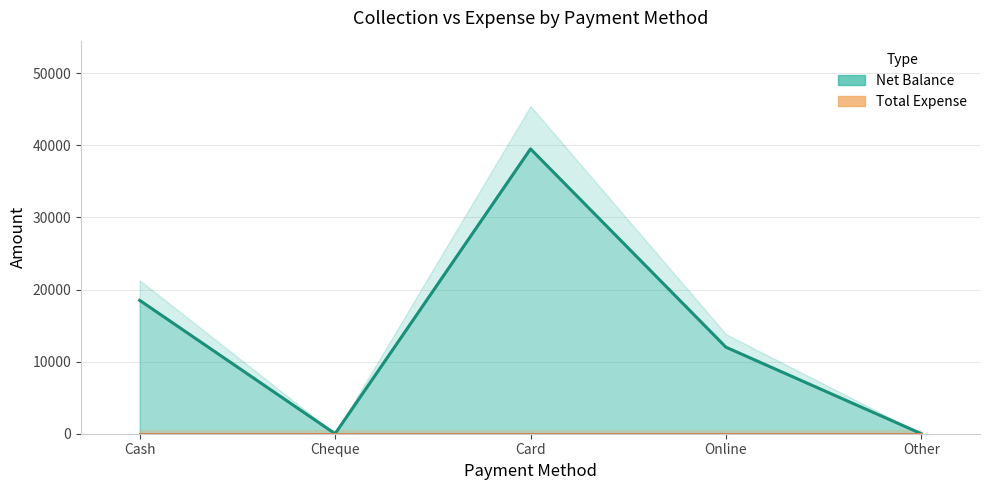

Between Cash and Online, which is larger?

Cash